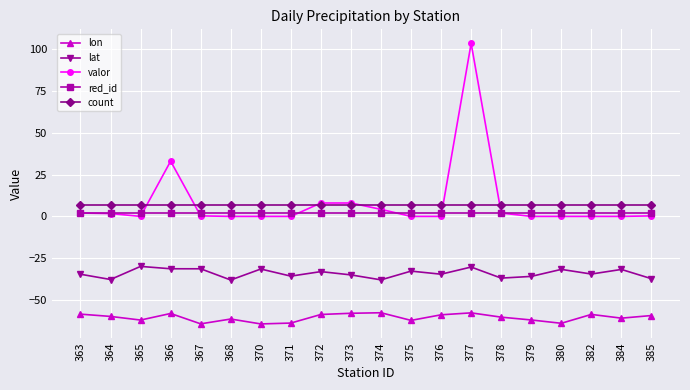

At how many categories does at least one series exceed 12?

2